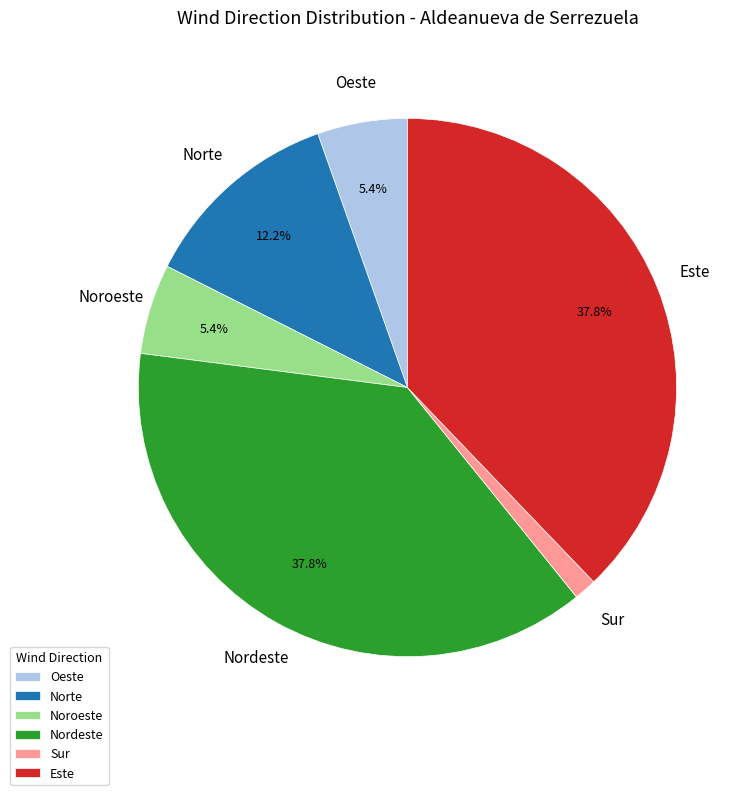

Does any single category account for the majority?

No